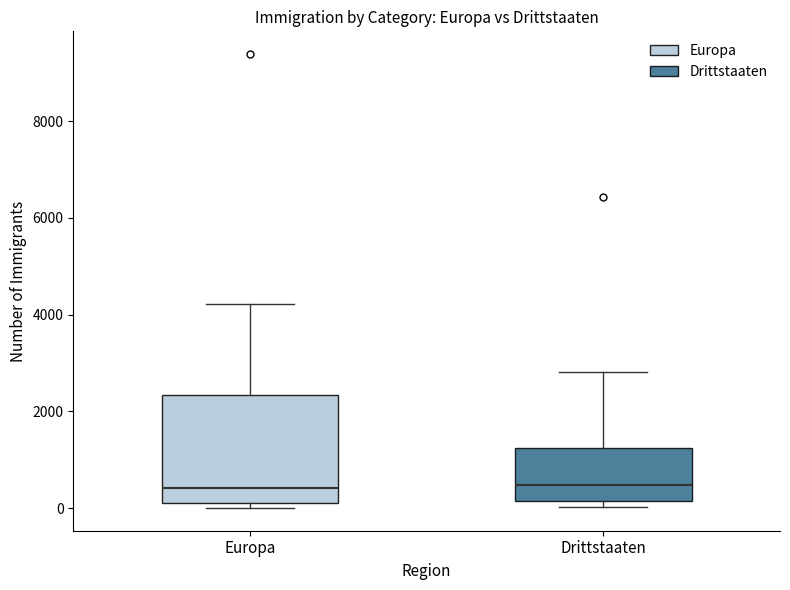

Which box is the tallest, from its lower edge to its upper edge?

Europa